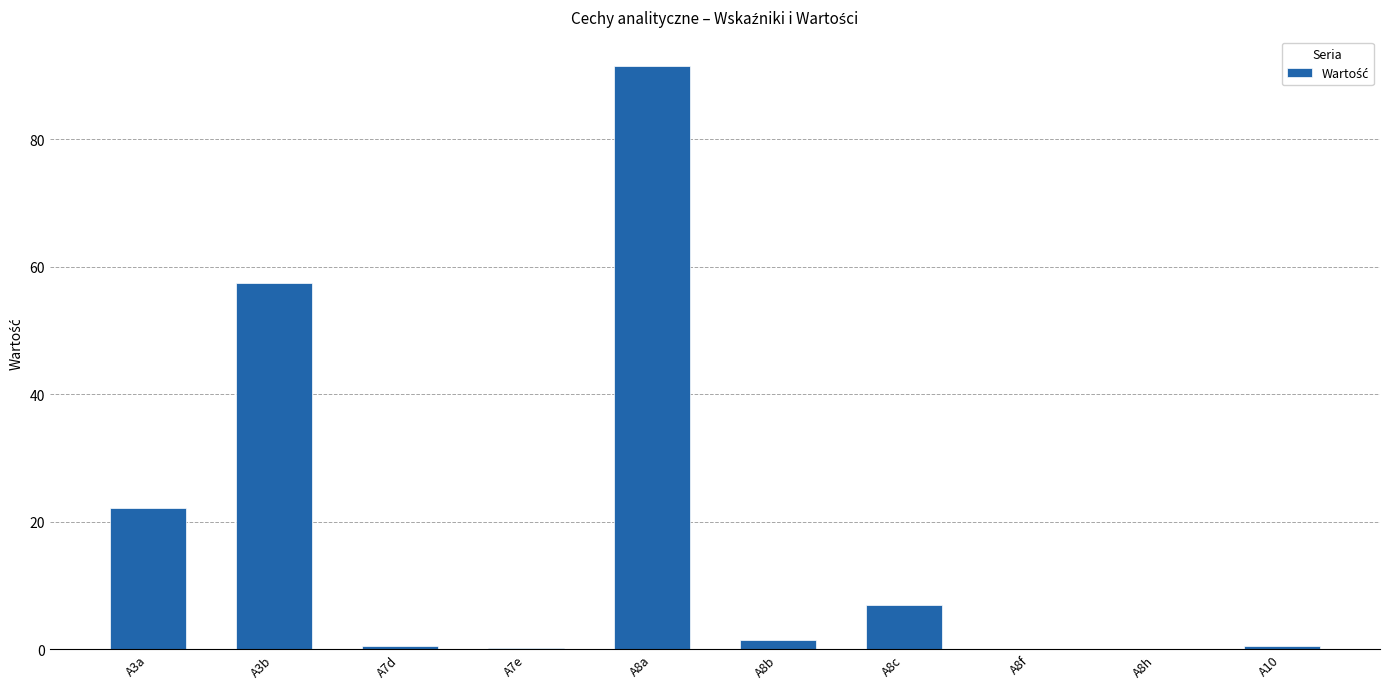

At which label does the data first exceed 1?

A3a